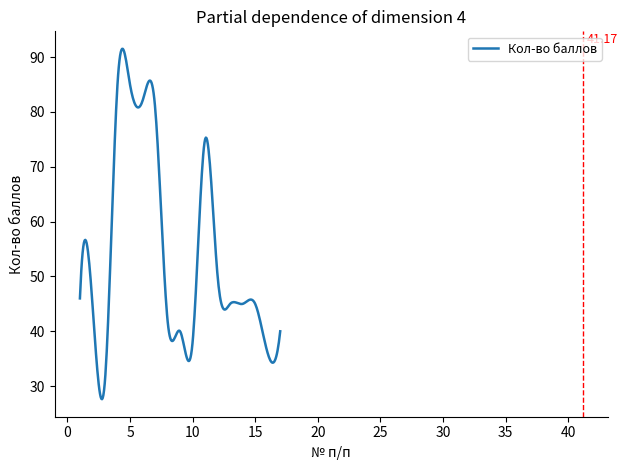

What is the difference between the maximum and minimum values?

63.9